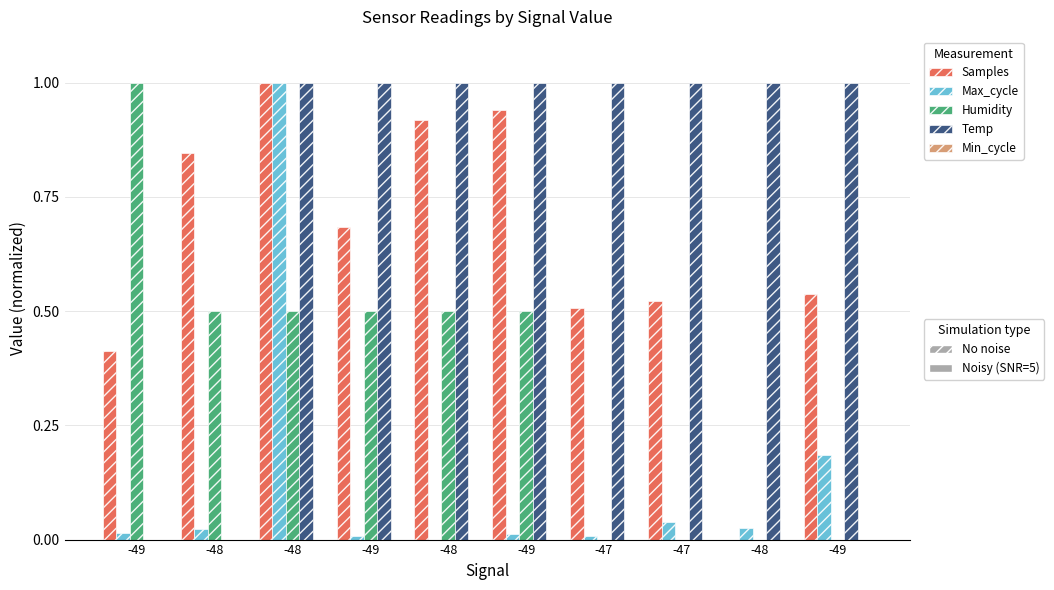

How many series are shown in this chart?

4